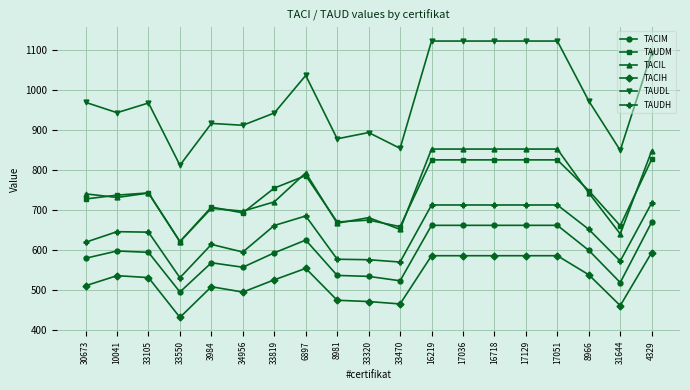

At which label is TAUDM closest to 724?

30673